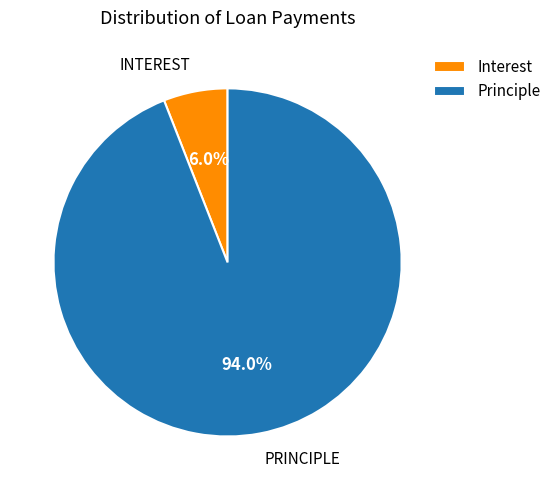

How many segments does this pie chart have?

2